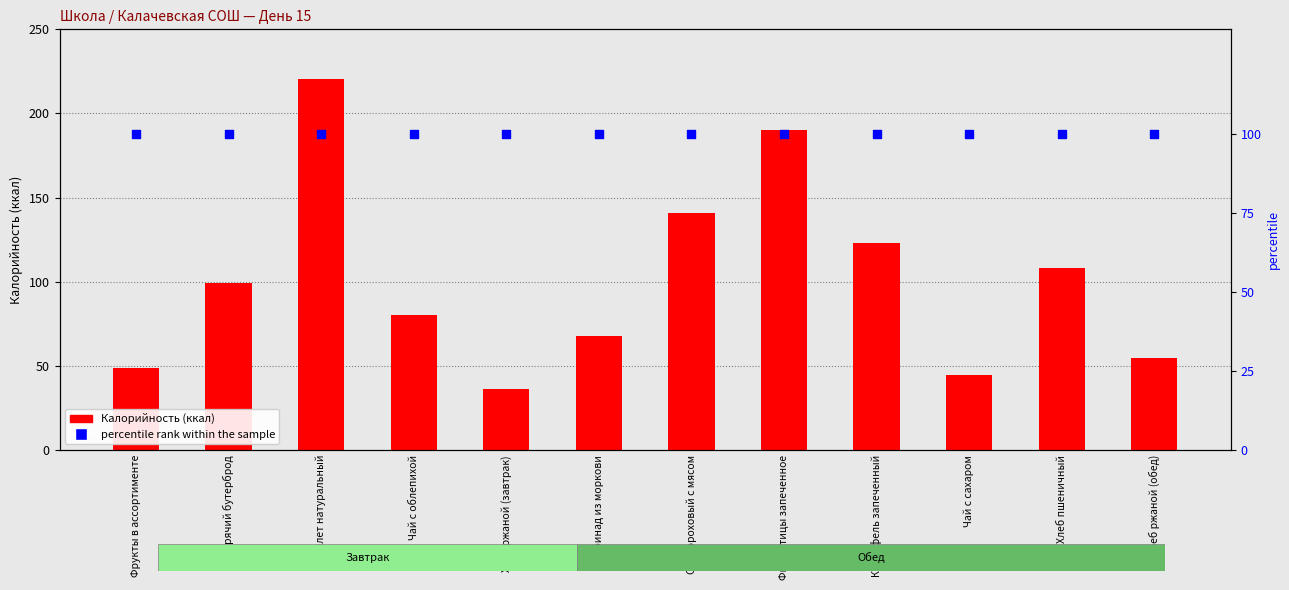

Is the value of Калорийность at Хлеб ржаной (обед) greater than the value of percentile rank within the sample at Филе птицы запеченное?

No